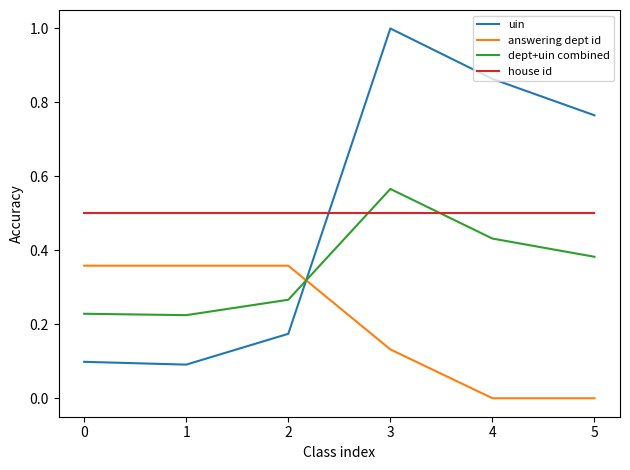

What are all the series names shown in the legend?

uin, answering dept id, dept+uin combined, house id